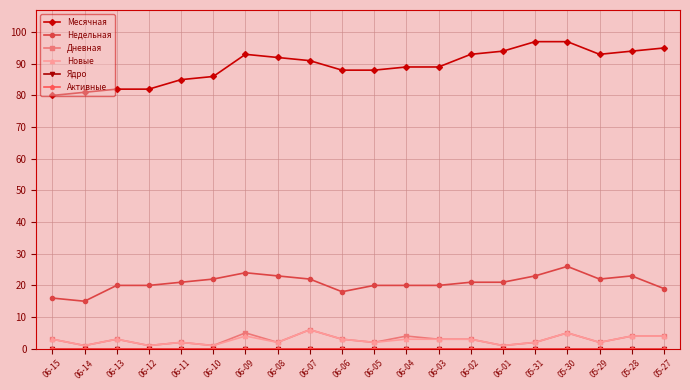

Is it true that Новые equals 3 at 06-09?

False